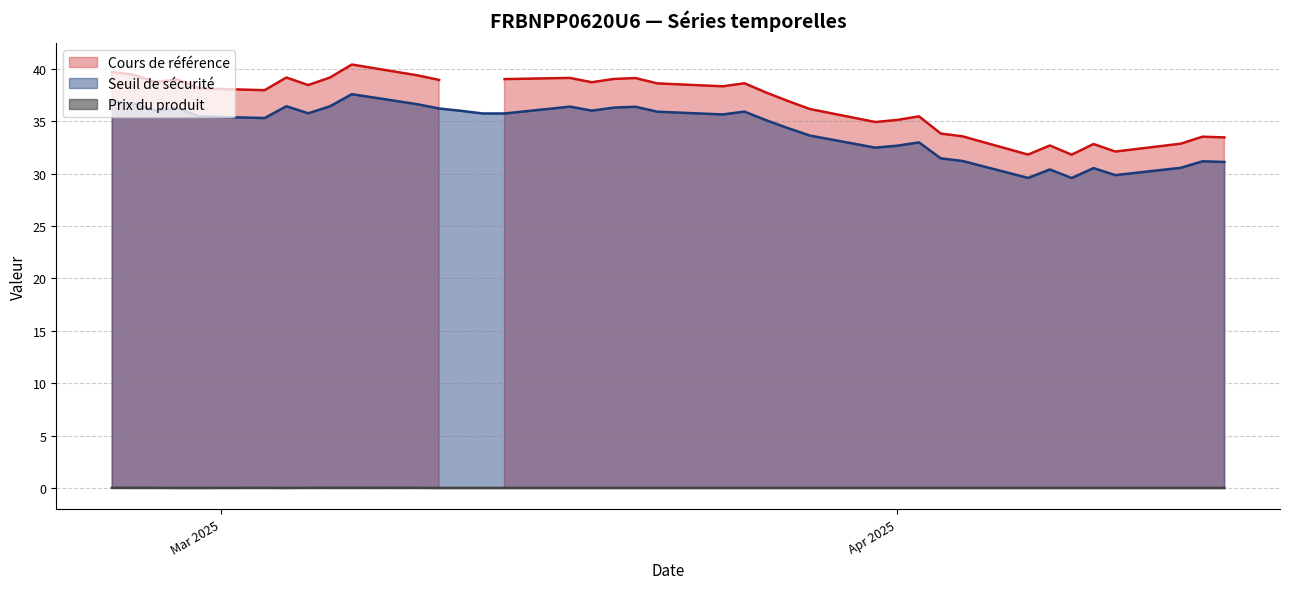

True or false: Prix du produit and Seuil de sécurité cross at least once.

False